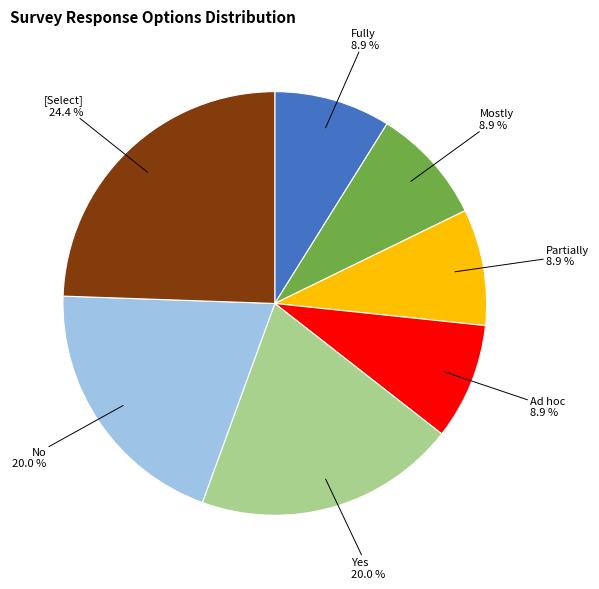

Is there any slice that represents more than half of the pie?

No